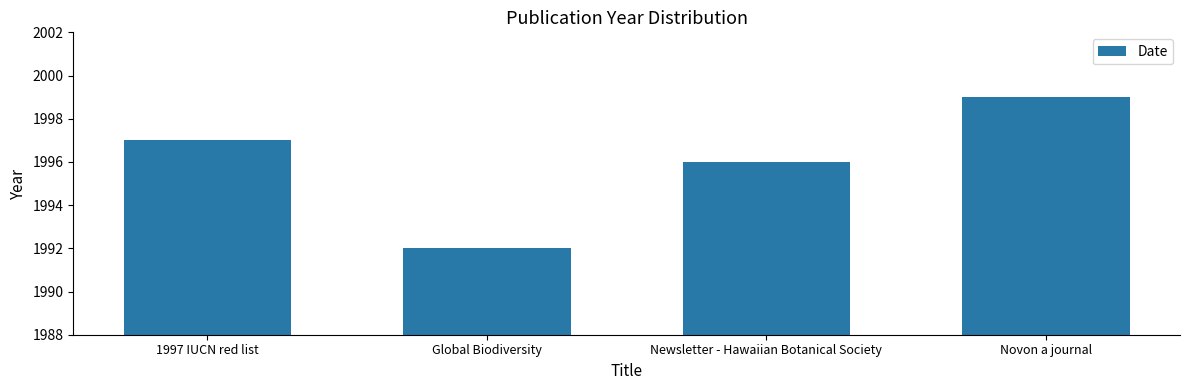

What position from the right is Novon a journal?

1